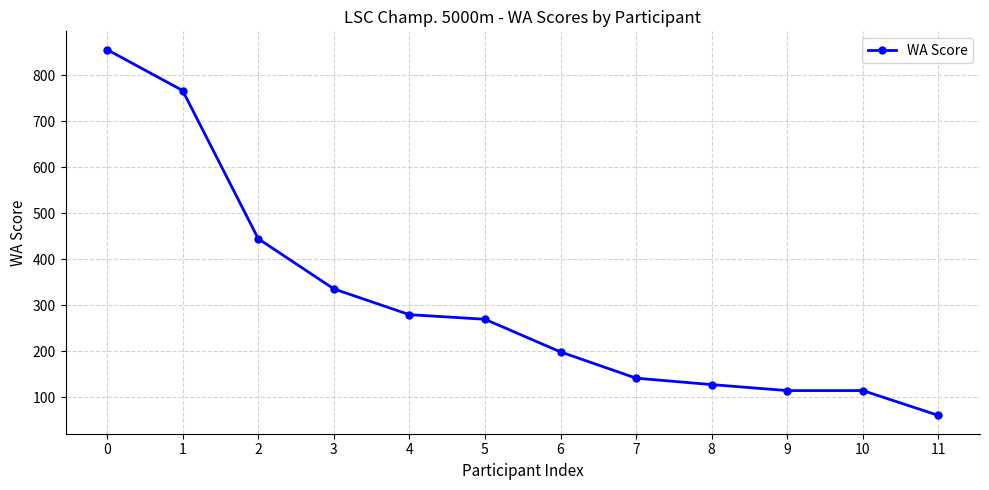

What is the maximum value shown in the chart?

856